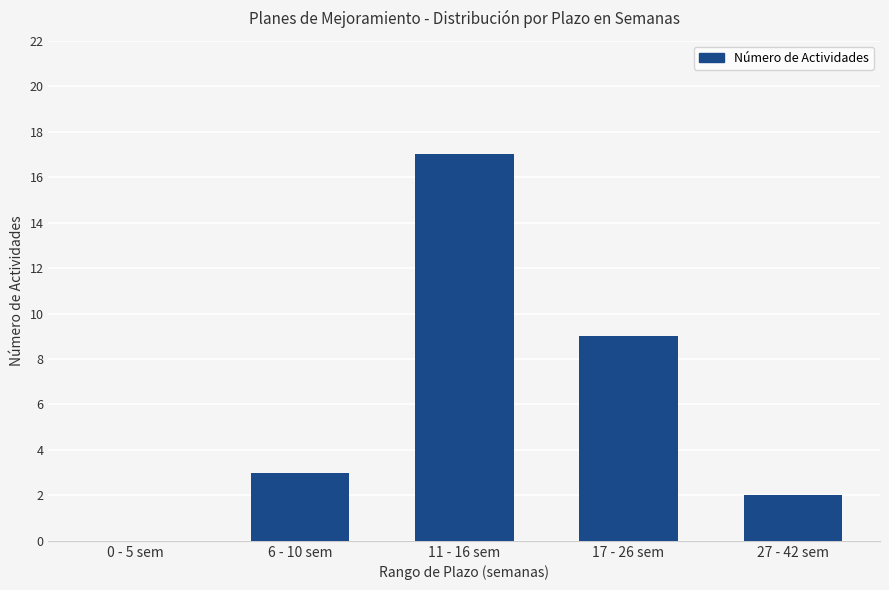

Reading left to right, transcribe all the data shown in this chart.

0 - 5 sem=0	6 - 10 sem=3	11 - 16 sem=17	17 - 26 sem=9	27 - 42 sem=2